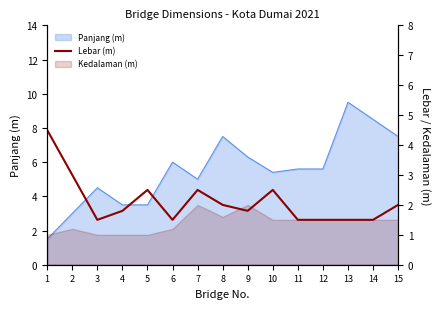

True or false: the data has more than 0 interior local peaks.

True